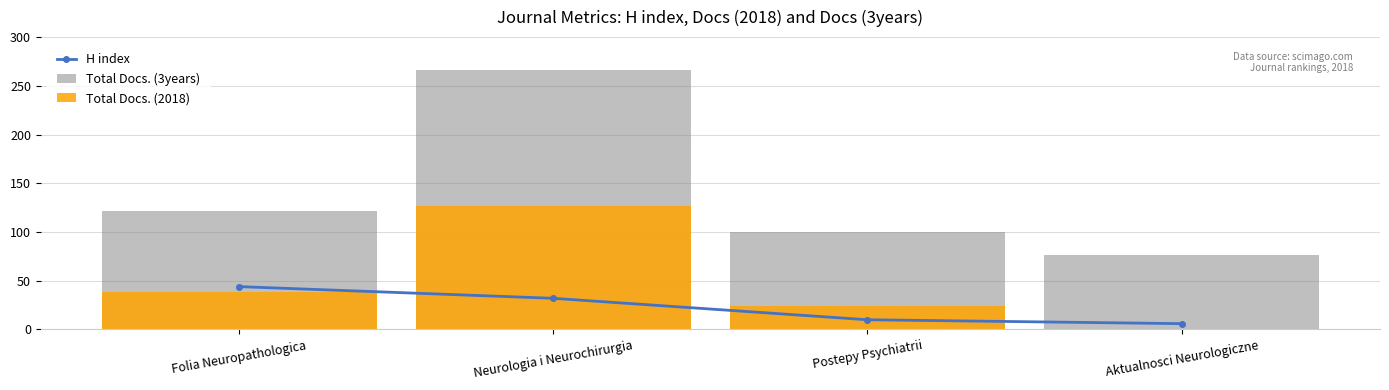

At which category is the sum across all series the highest?

Neurologia i Neurochirurgia